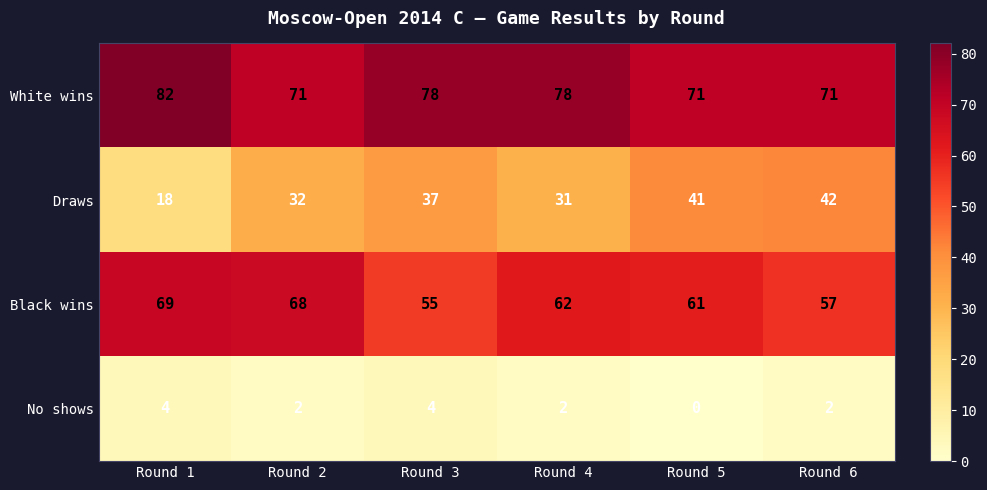

Where does the Black wins series first go above 62?

Round 1